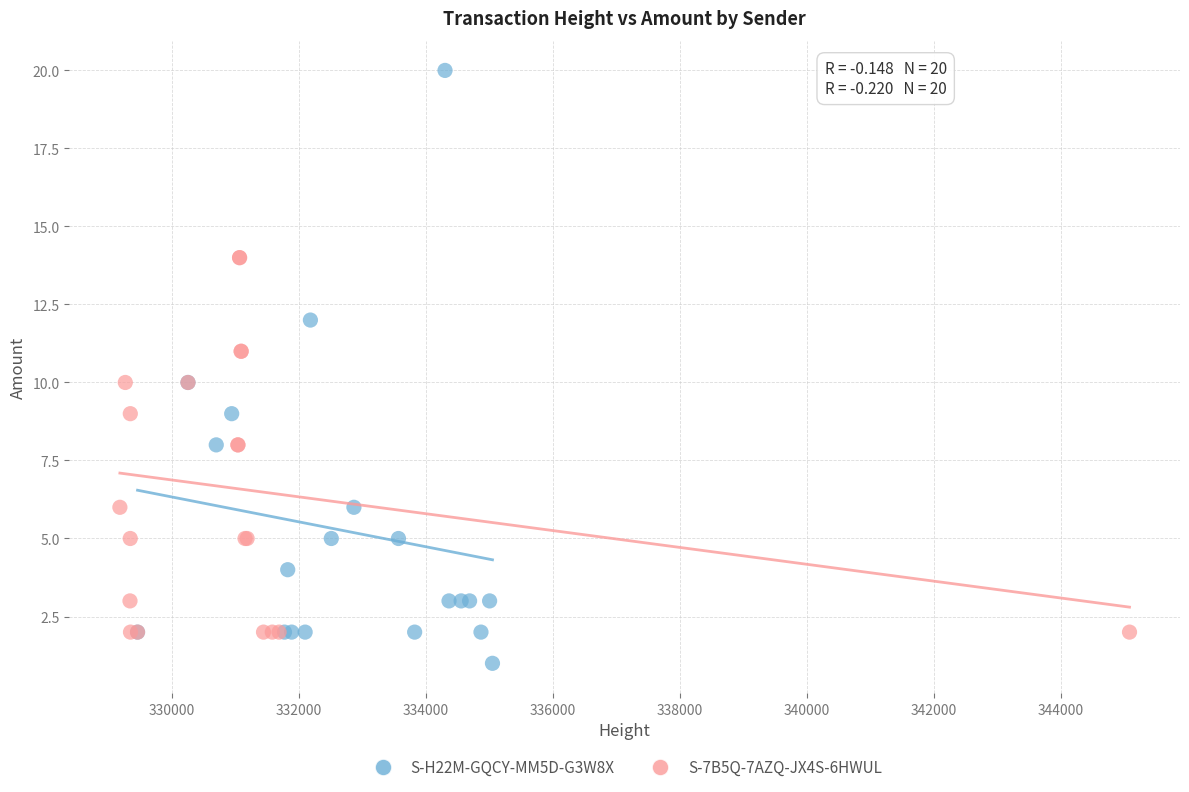

Which series reaches the minimum Y coordinate?

S-H22M-GQCY-MM5D-G3W8X